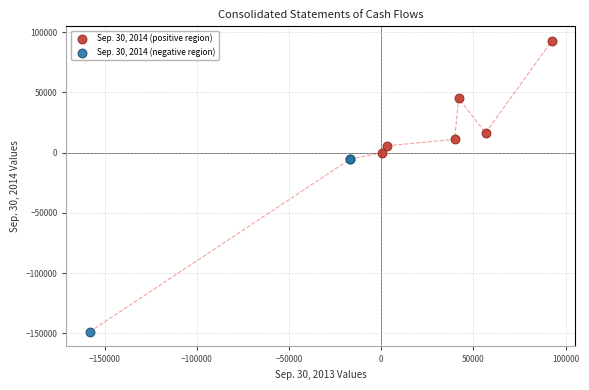

Which series has the largest Y range (max minus min)?

Sep. 30, 2014 (negative region)